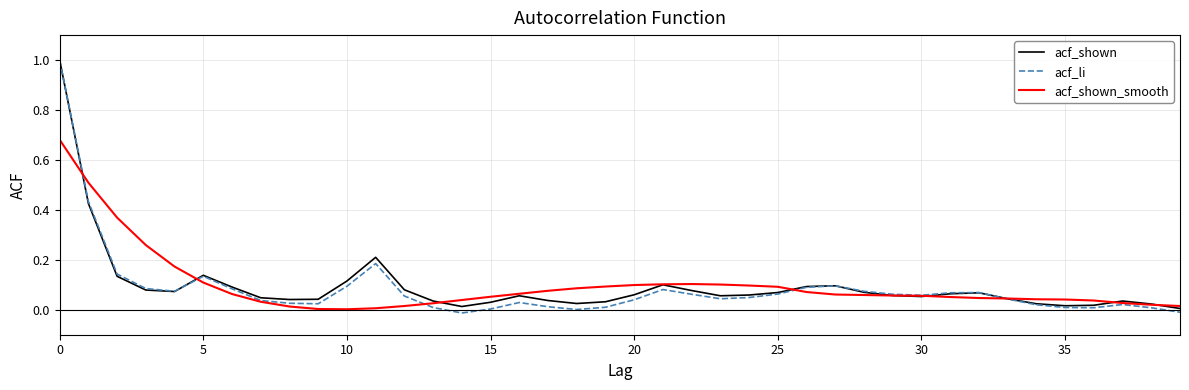

True or false: acf_shown has more than 1 points higher than both neighbors.

True